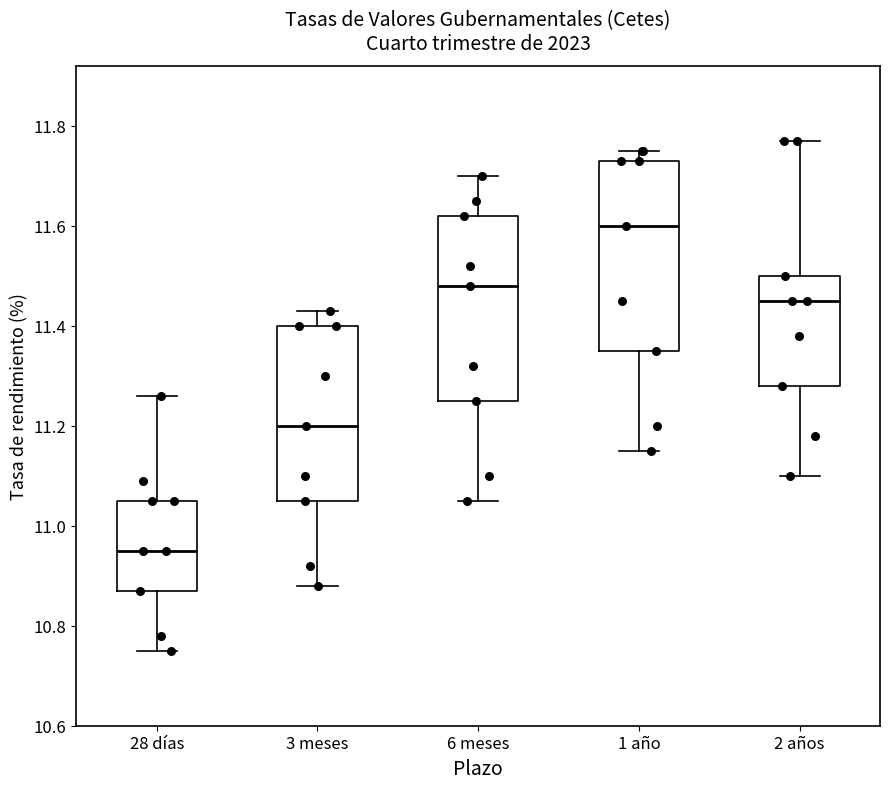

Which box's median line is the highest?

1 año